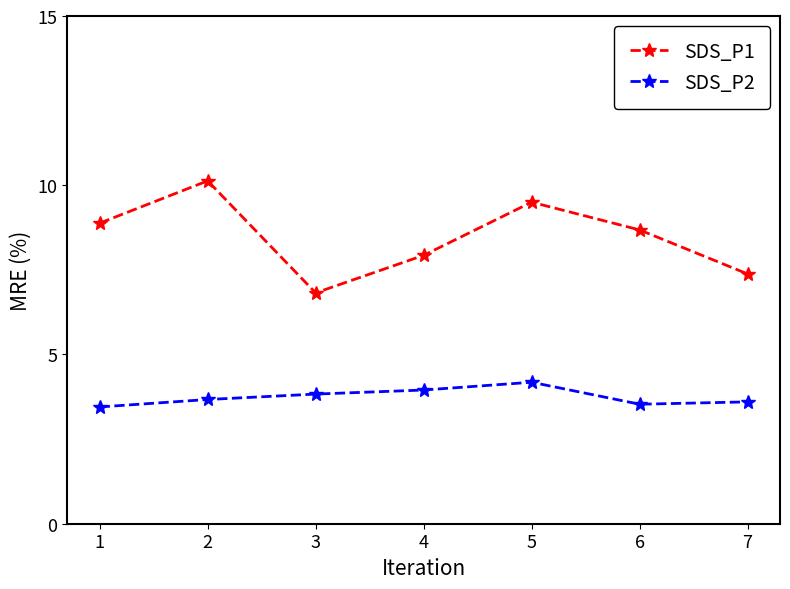

List the series in order of their peak value, lowest first.

SDS_P2, SDS_P1